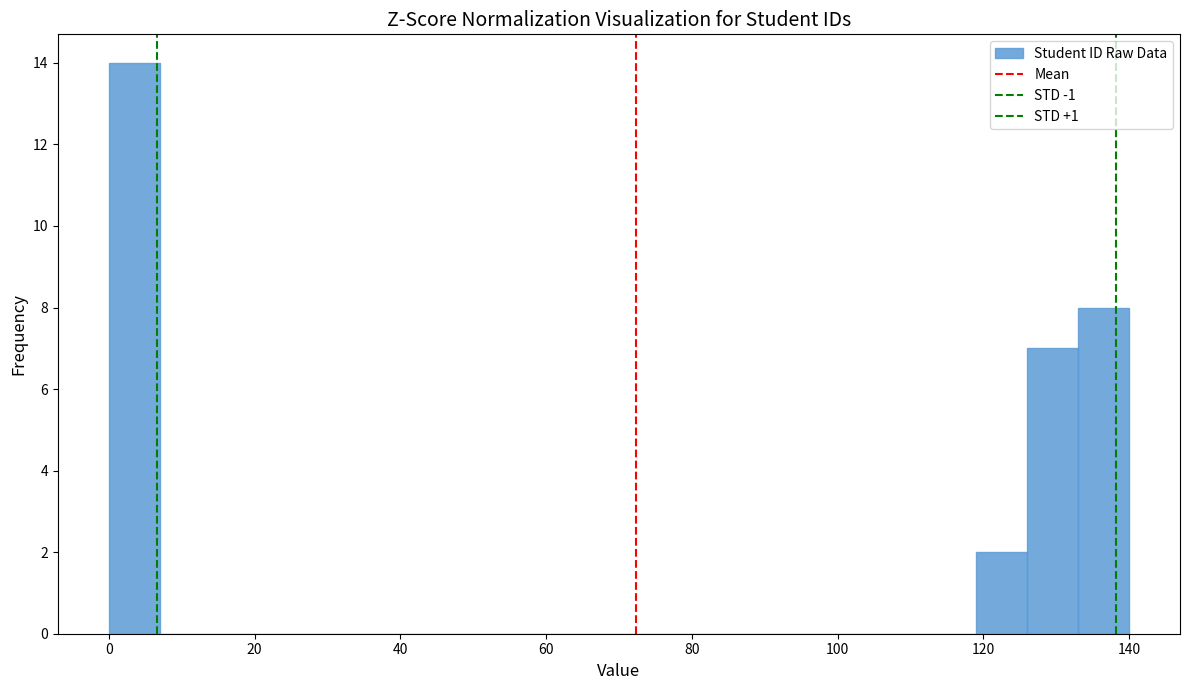

Read against the x-axis, roughly where is the centre of the tallest bar?

4